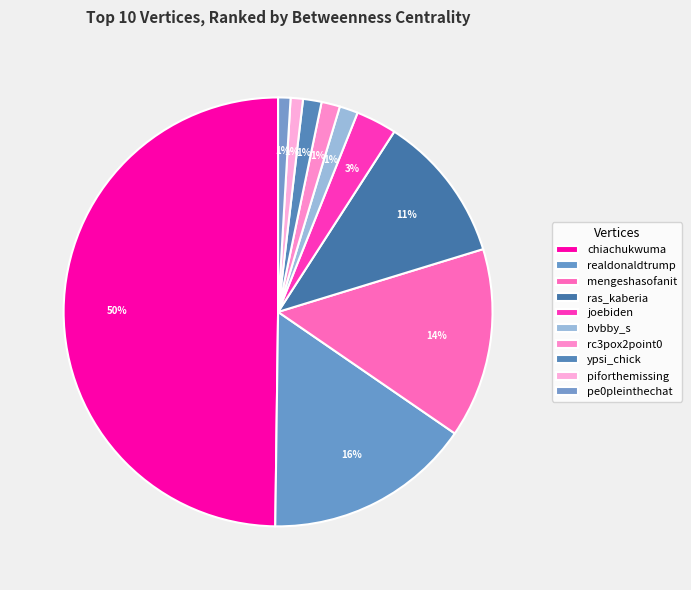

Count the number of slices in the pie.

10